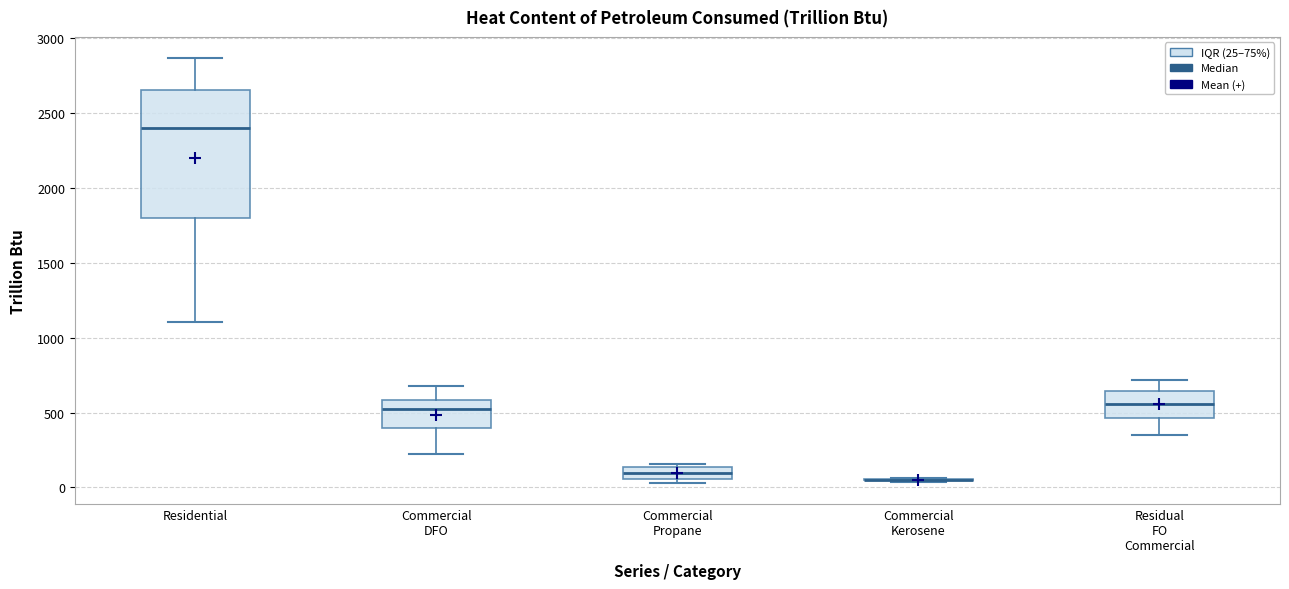

Reading left to right, read every box against the y-axis: the position of its median line, the range the box covers, and the ends of its whiskers. The values are not printed on the chart, so give them approximately, as read against the axis.

Residential: median 2400, box 1800 to 2650, whiskers 1100 to 2850
Commercial DFO: median 500, box 400 to 600, whiskers 200 to 700
Commercial Propane: median 100, box 50 to 150, whiskers 50 (just below the box's lower edge) to 150 (just above the box's upper edge)
Commercial Kerosene: box collapsed to a line at 50, whiskers 50 to 50
Residual FO Commercial: median 550, box 450 to 650, whiskers 350 to 700